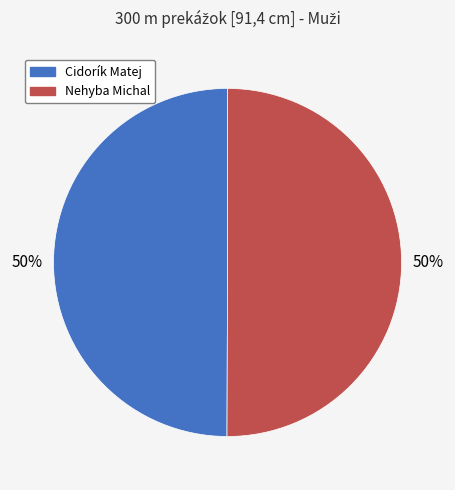

To the nearest percent, what is the average slice percentage?

50%